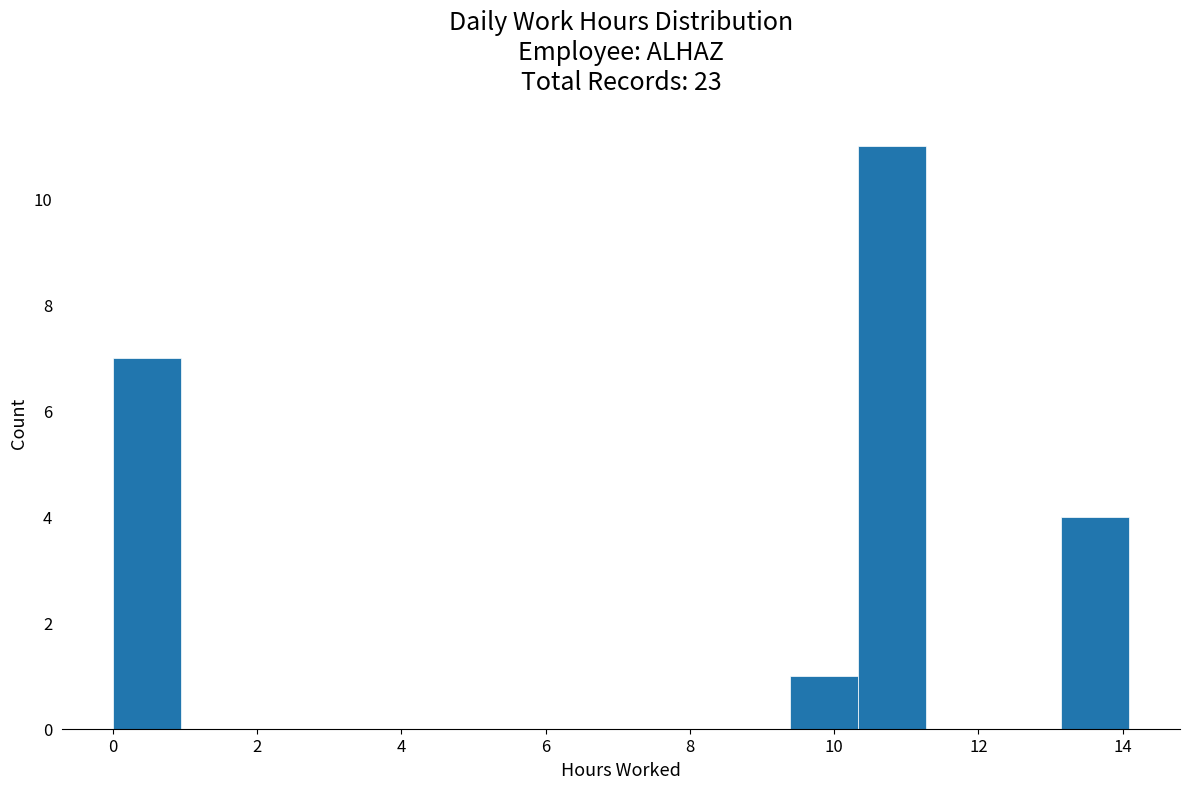

Which range on the x-axis has the tallest bar?

10.4 to 11.2